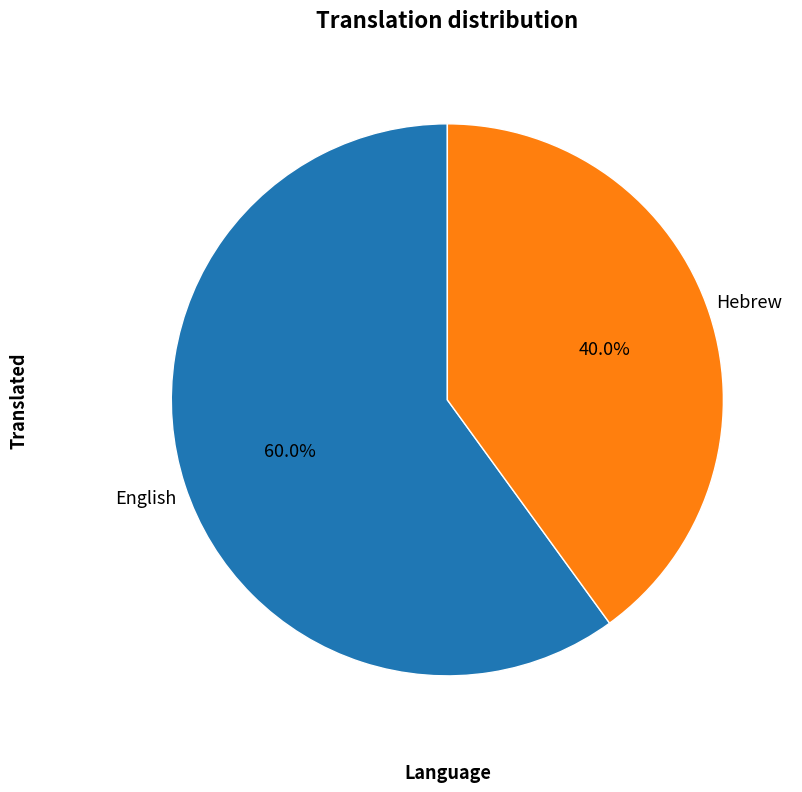

Is there a majority slice in this chart?

Yes